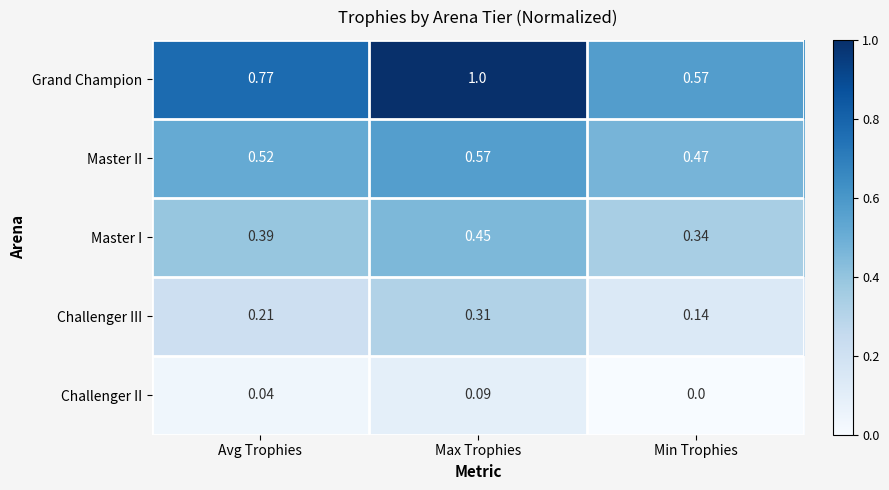

At which label is Grand Champion closest to 0?

Min Trophies